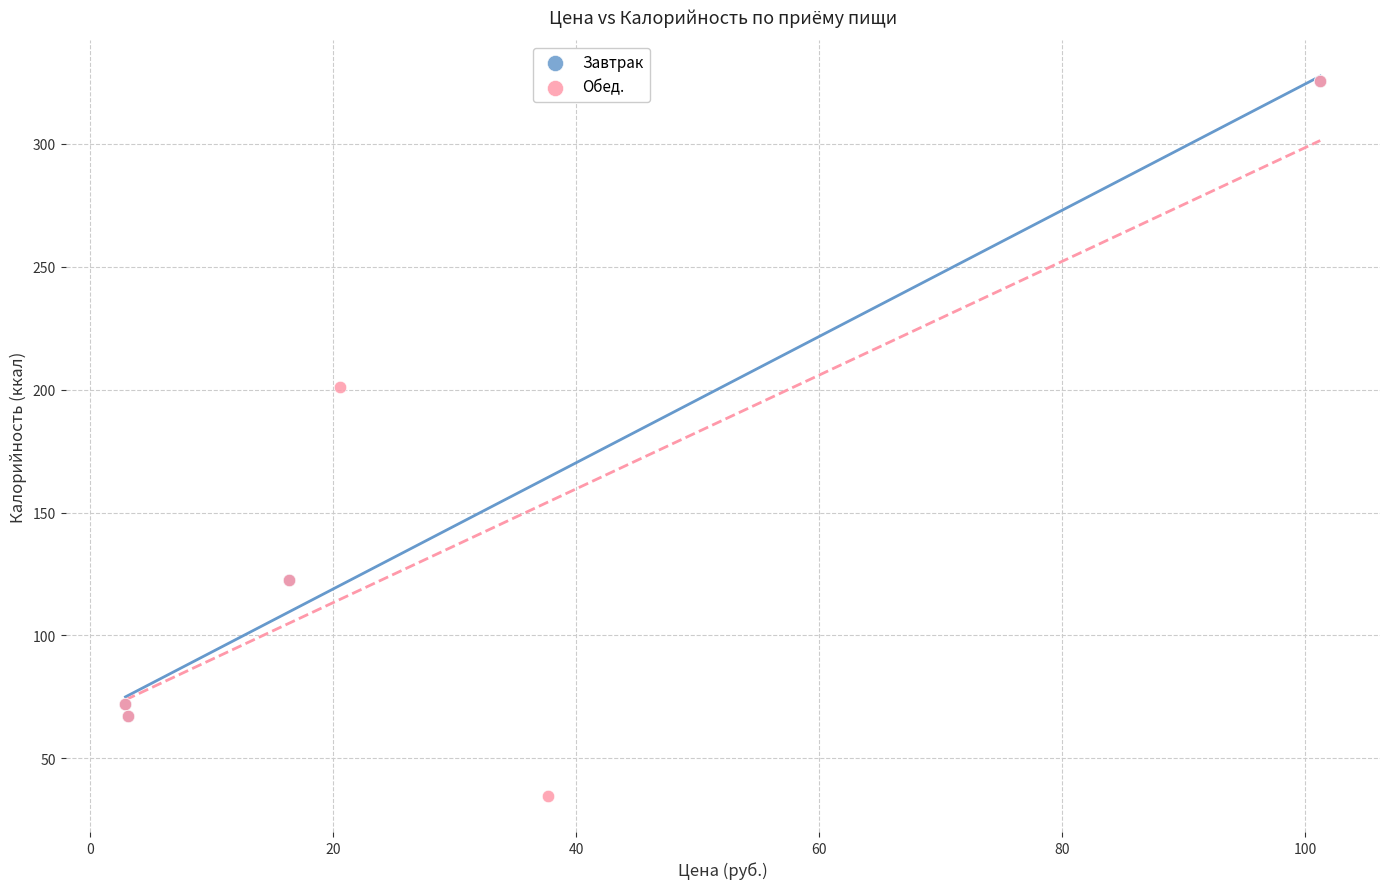

Which series has the widest spread of Y values?

Обед.